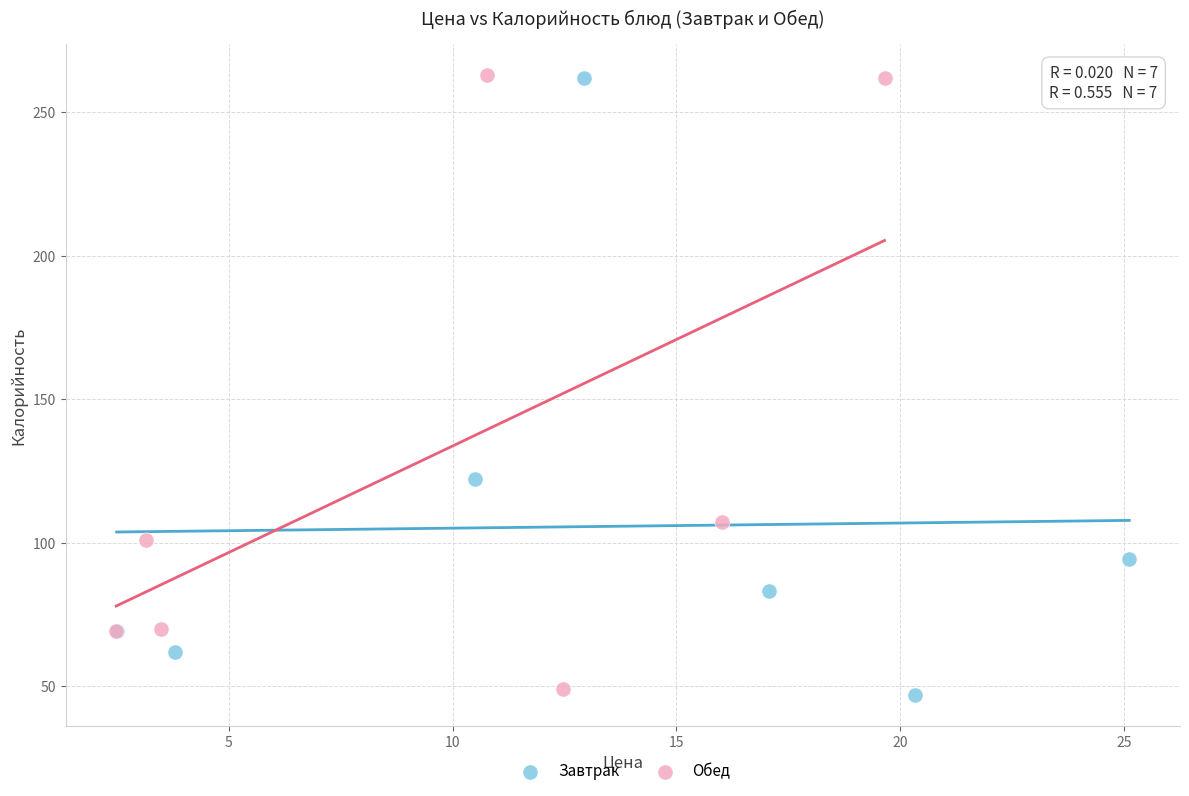

What are all the series names shown in the legend?

Завтрак, Обед